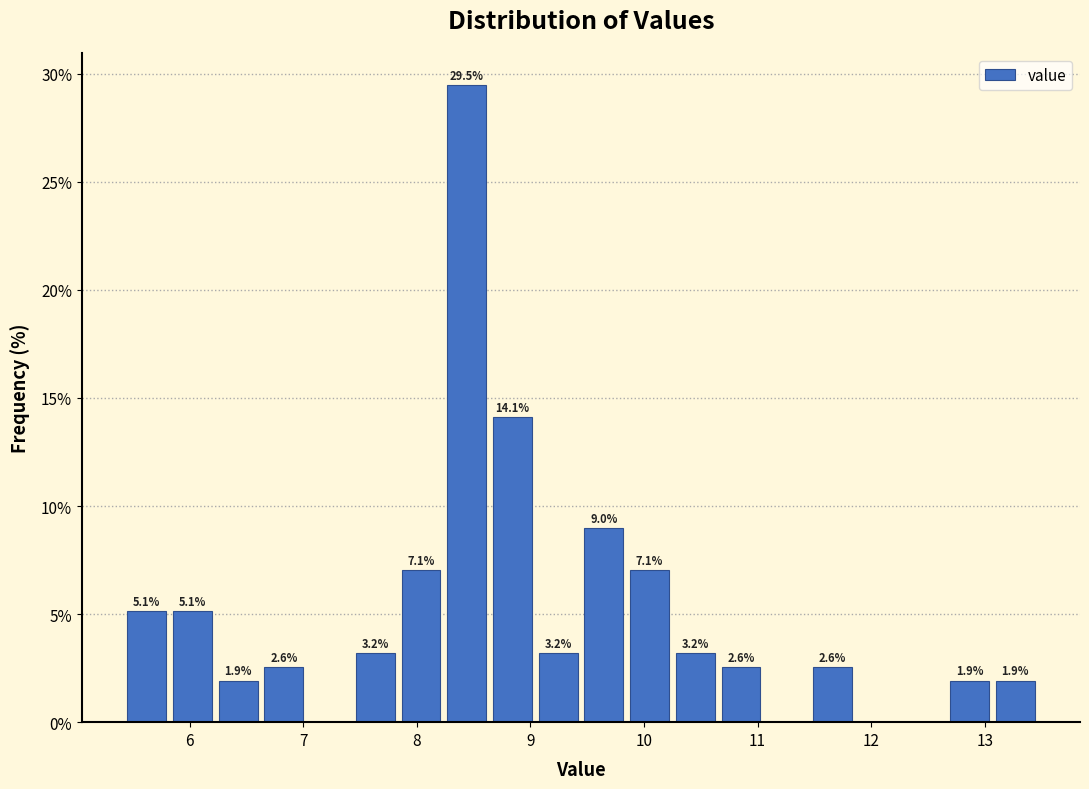

Which range on the x-axis has the tallest bar?

8.3 to 8.7